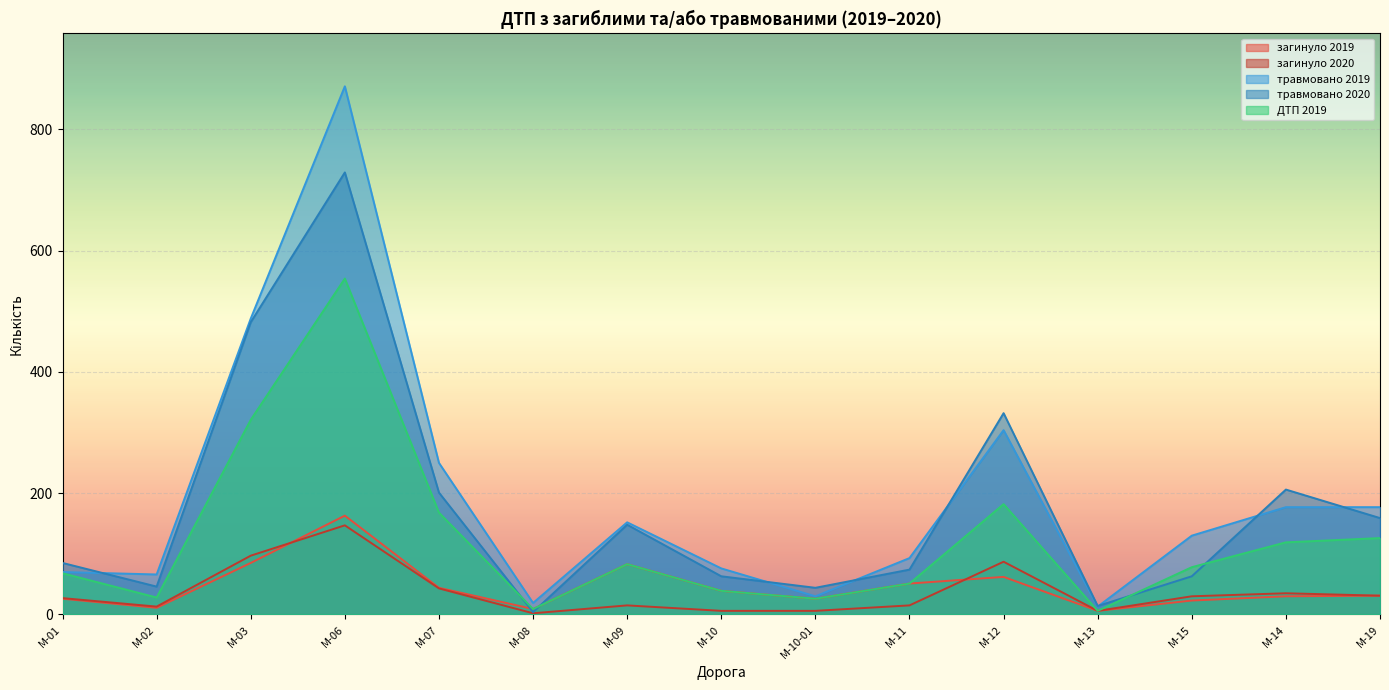

Where does the загинуло 2020 series first go above 27?

M-03